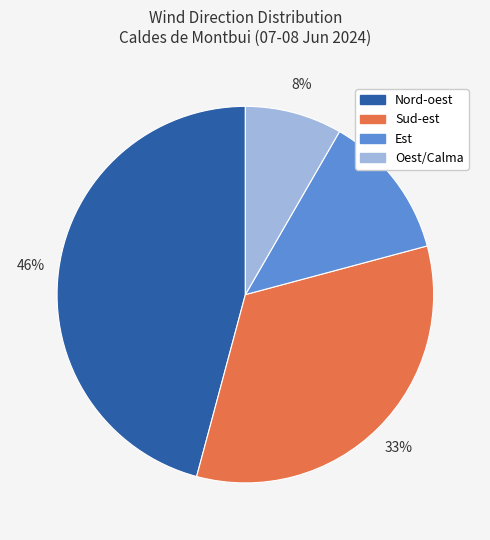

Which has a higher value, Nord-oest or Oest/Calma?

Nord-oest